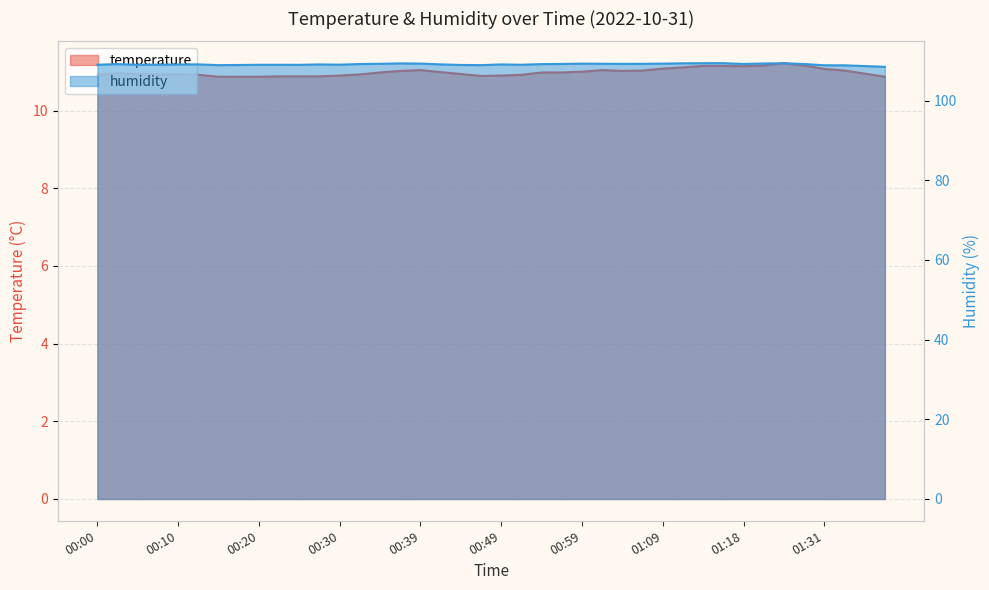

Which category has the highest value in the humidity series?

01:16